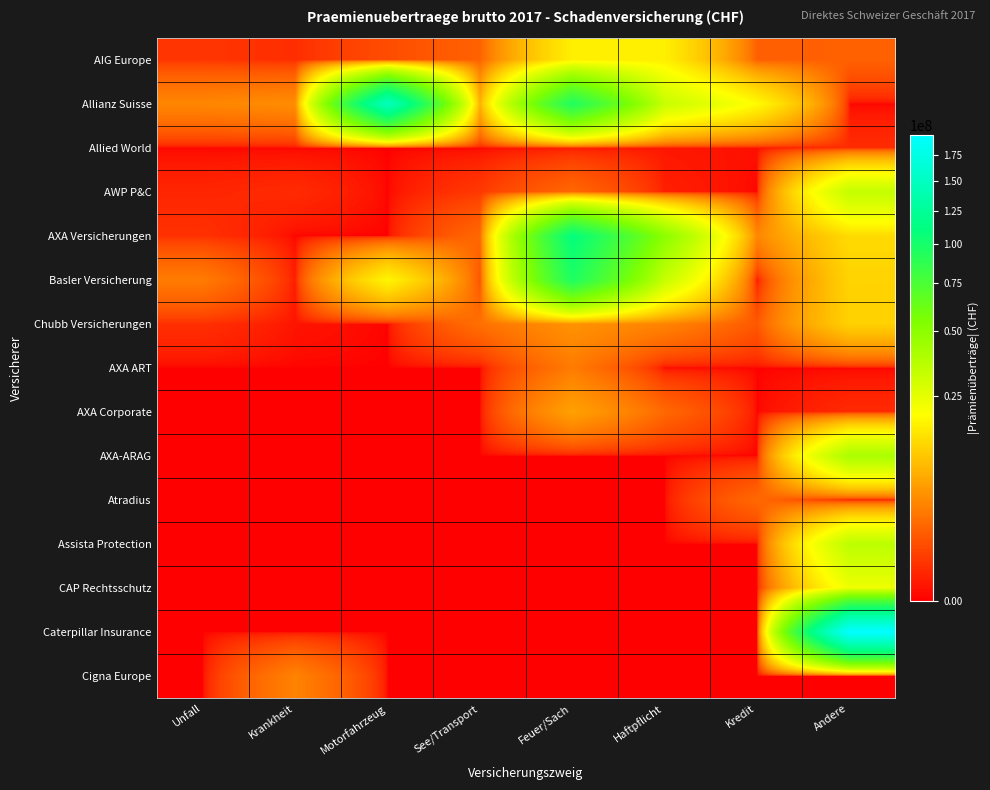

What is the difference between the highest and lowest values at Krankheit?

4516683